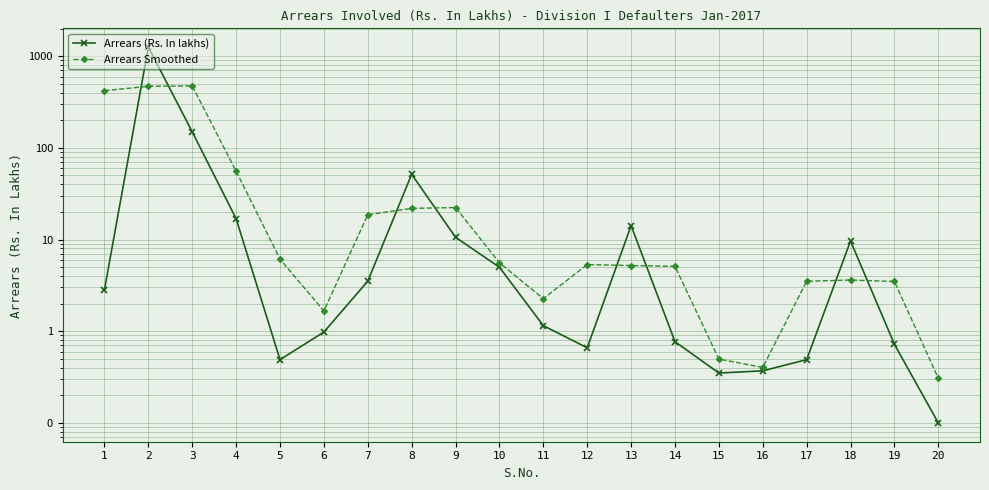

Which series has the largest total across all categories?

Arrears (Rs. In lakhs)